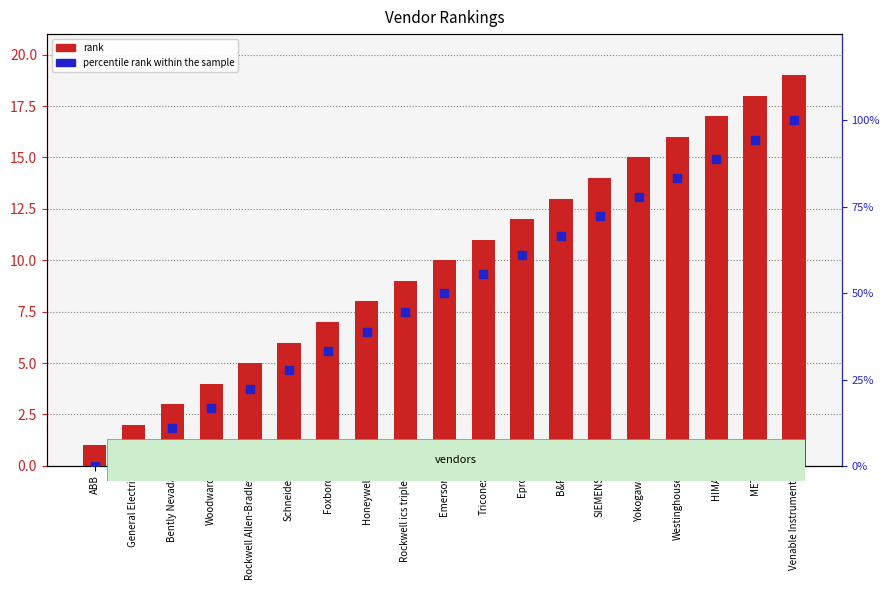

Which series has the largest total across all categories?

percentile rank within the sample